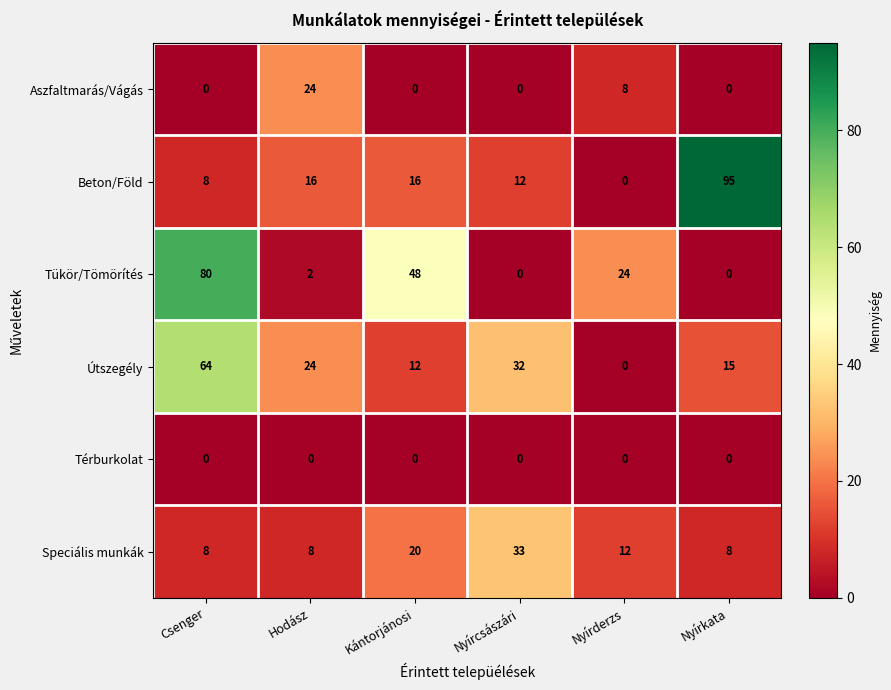

What is the total value across all series at Kántorjánosi?

96